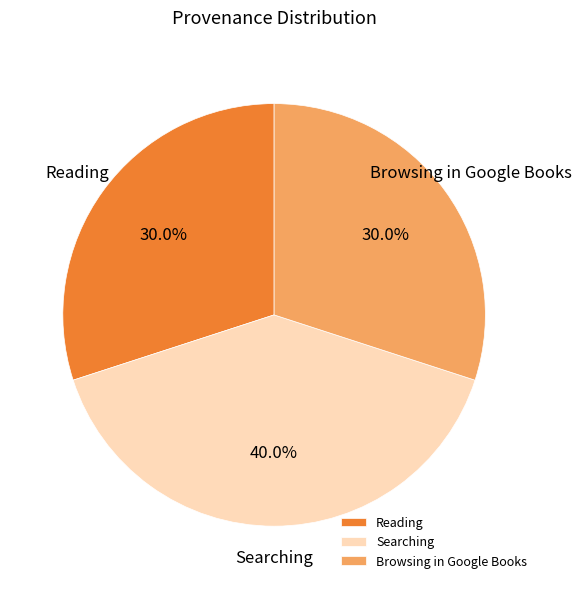

What percentage is the Reading slice, to the nearest percent?

30%